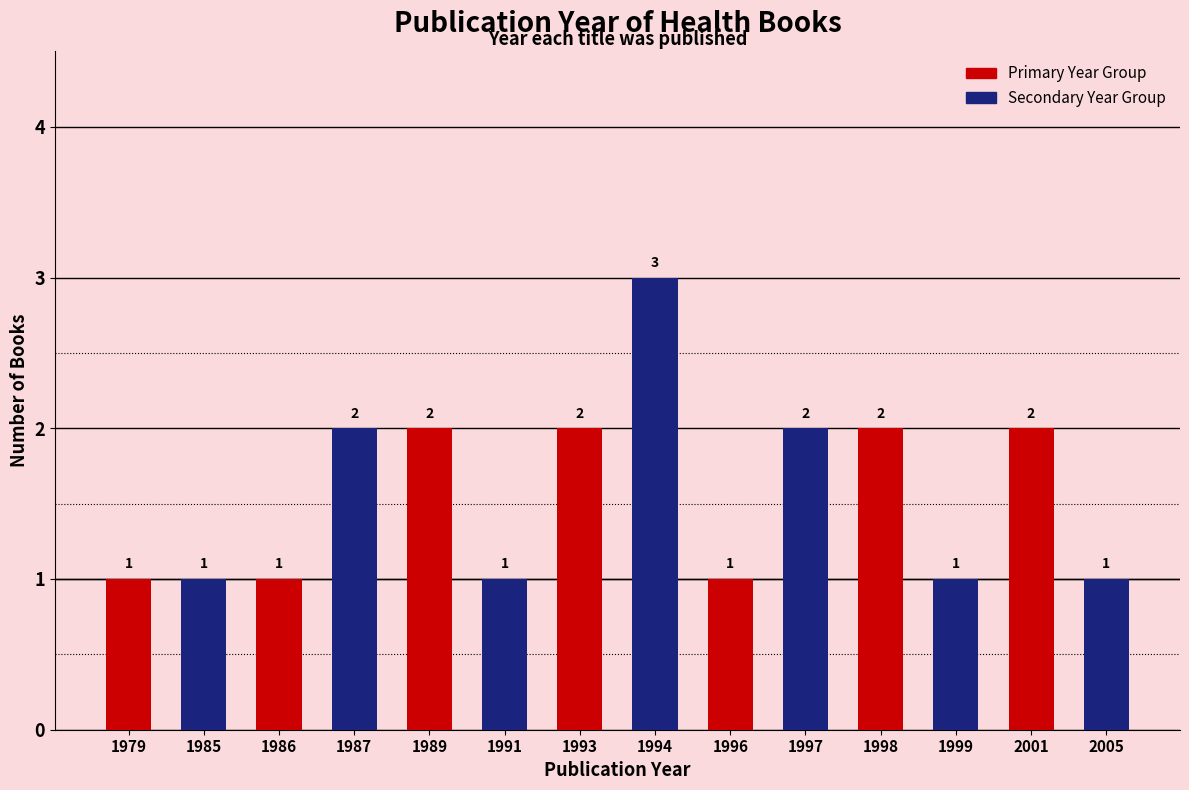

What is the value of the Secondary Year Group bar at the 4th from the left?

3